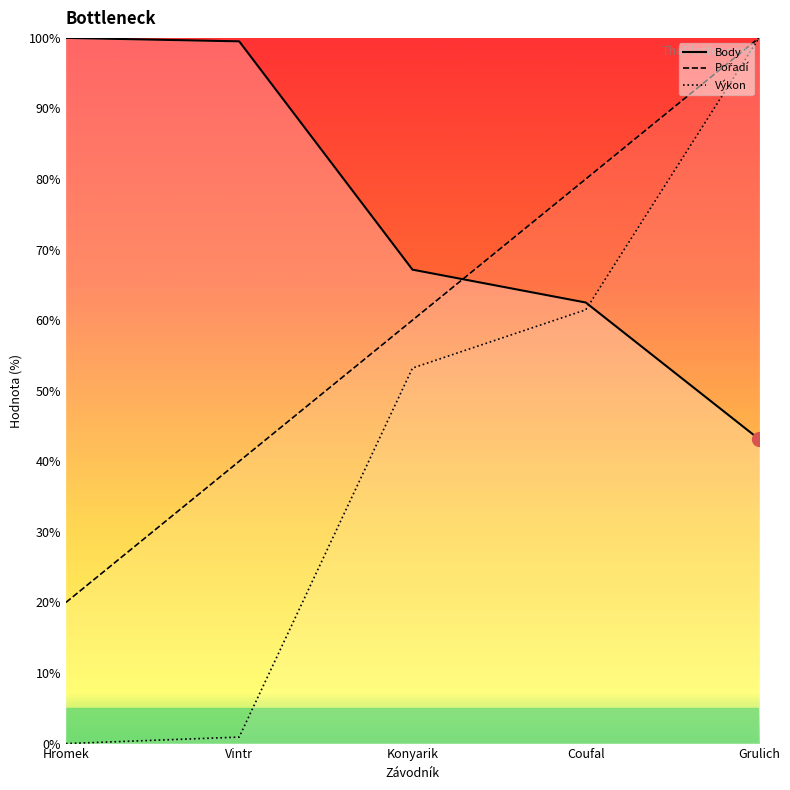

What is the value of the Pořadí point at the 3rd from the left?

60.0